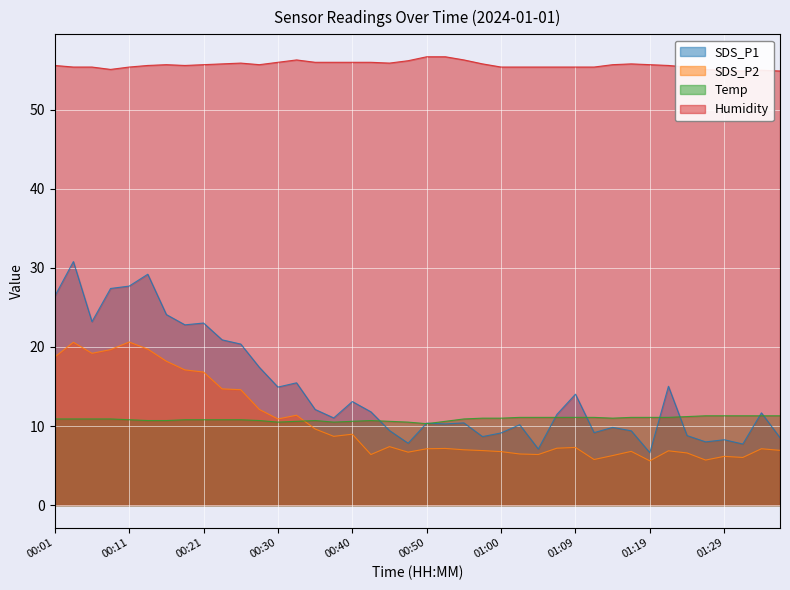

Is it true that Temp equals 16.3 at 00:18?

False